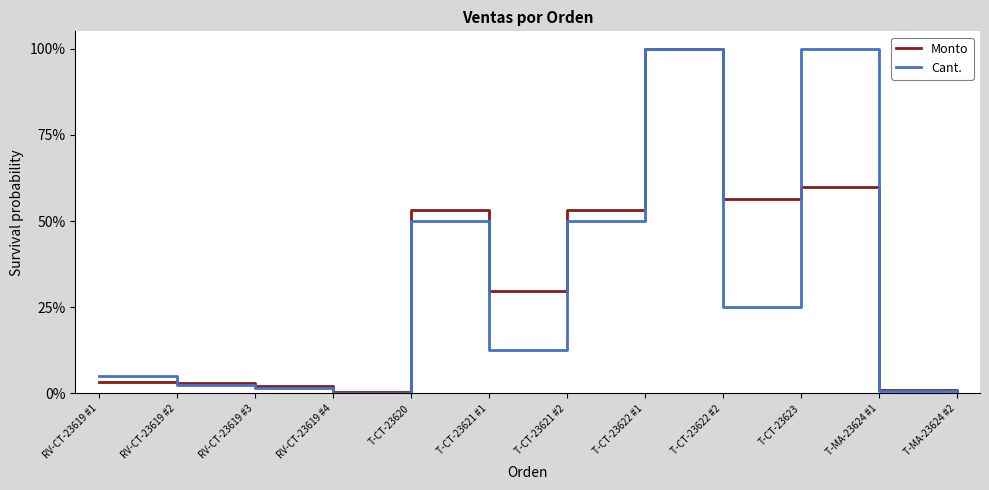

What is the spread (max minus min) of values at T-CT-23621 #1?

17.3